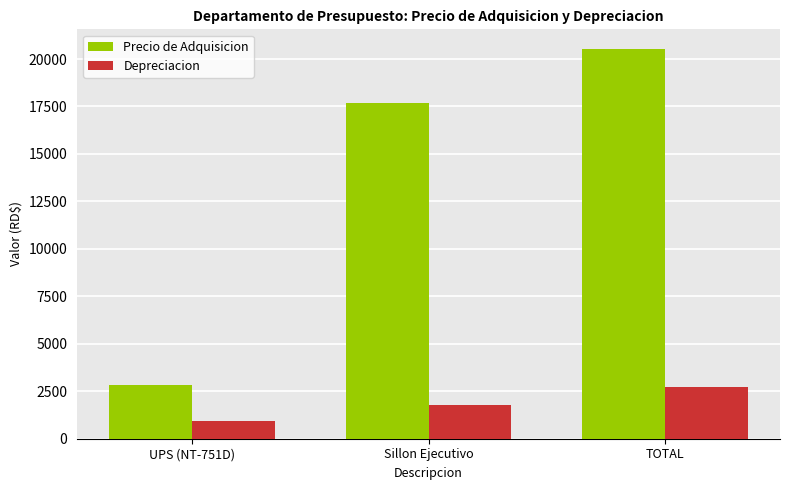

Count the number of data series in this chart.

2